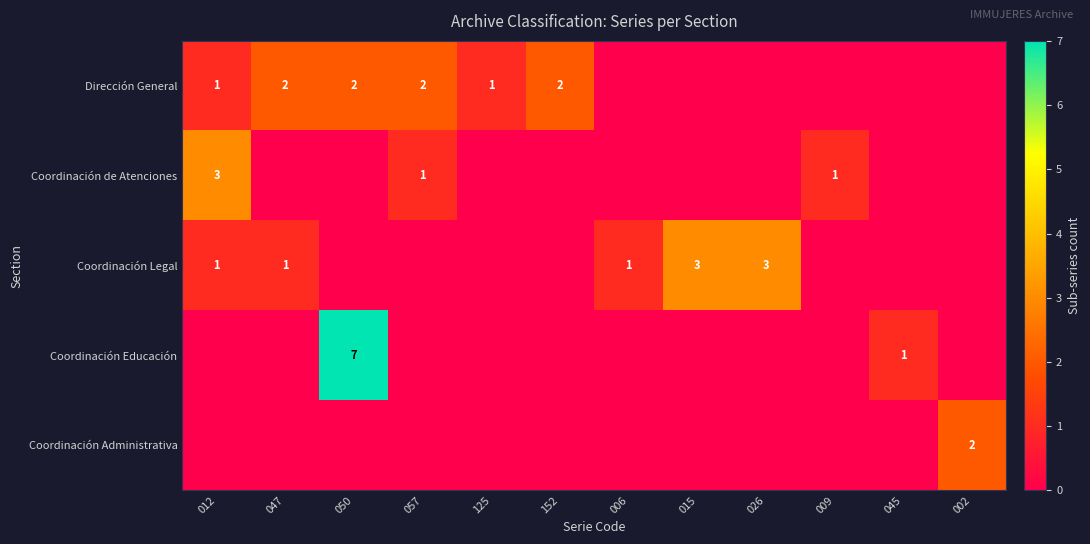

The Dirección General series shows 2 at 012. True or false?

False